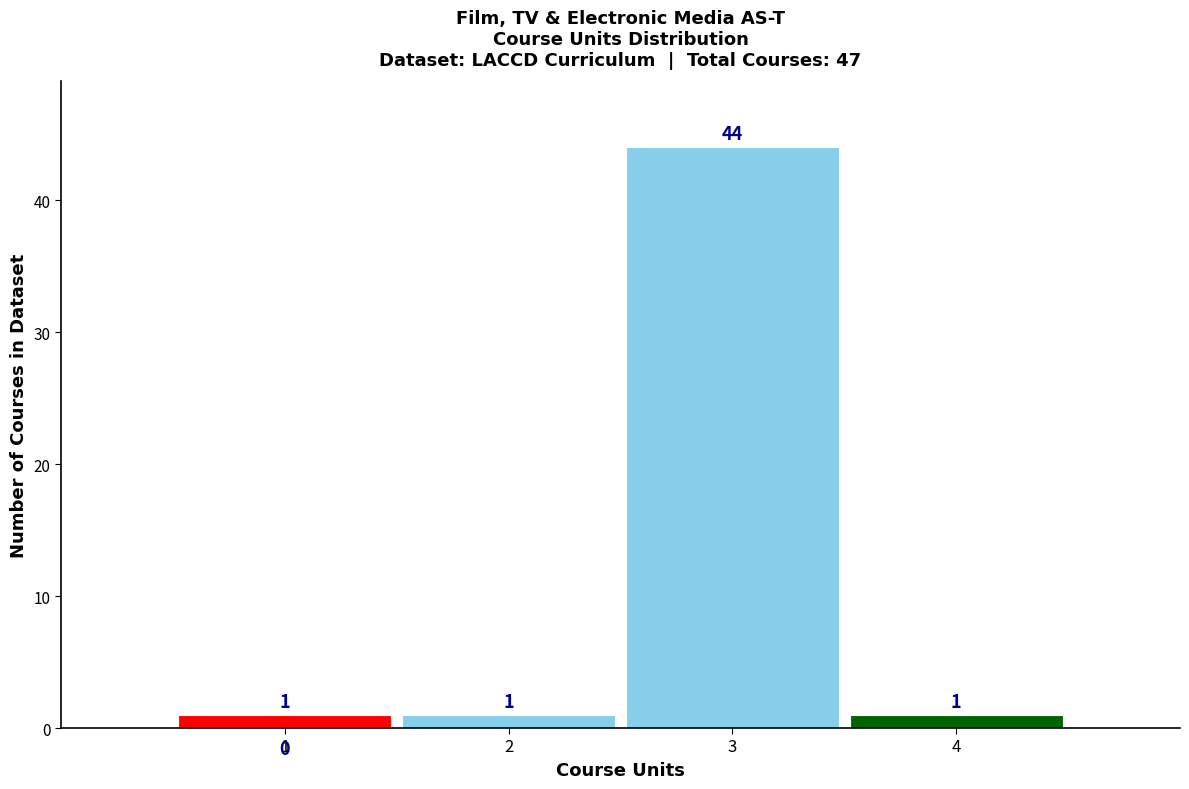

Over which range of the x-axis is the bar tallest?

2.5 to 3.5